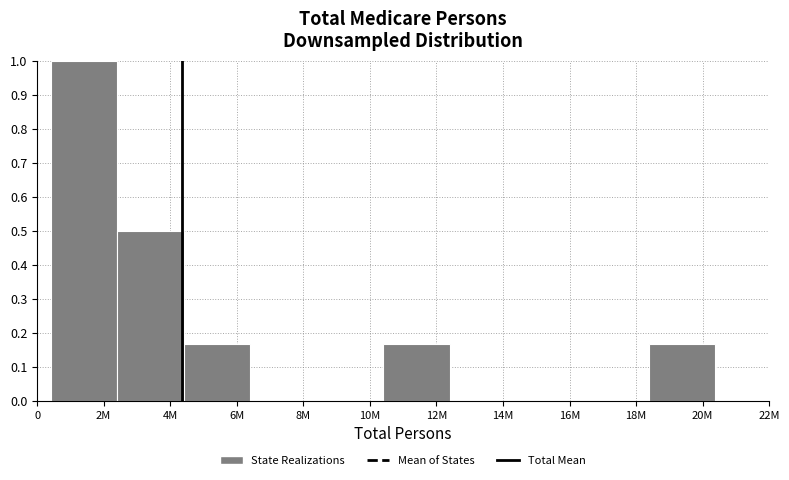

What is the maximum value shown in the chart?

1.0